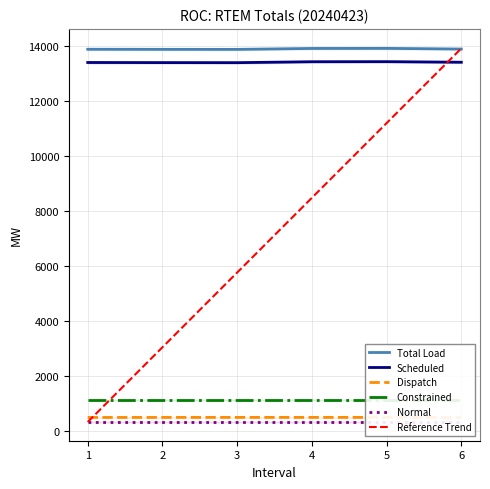

Reading left to right, extract all data points from this chart.

Total Load: 13887.7	13884.5	13883.4	13917.3	13919.6	13895.9
Scheduled: 13405.6	13401.9	13399.6	13433.4	13436.2	13415.5
Dispatch: 482.0	482.6	483.8	483.9	483.4	480.4
Constrained: 1101.4	1101.4	1101.4	1101.4	1101.4	1101.4
Normal: 316.6	316.6	316.6	316.6	316.6	316.6
Reference Trend: 316.6	3037.2	5757.8	8478.4	11199.0	13919.6